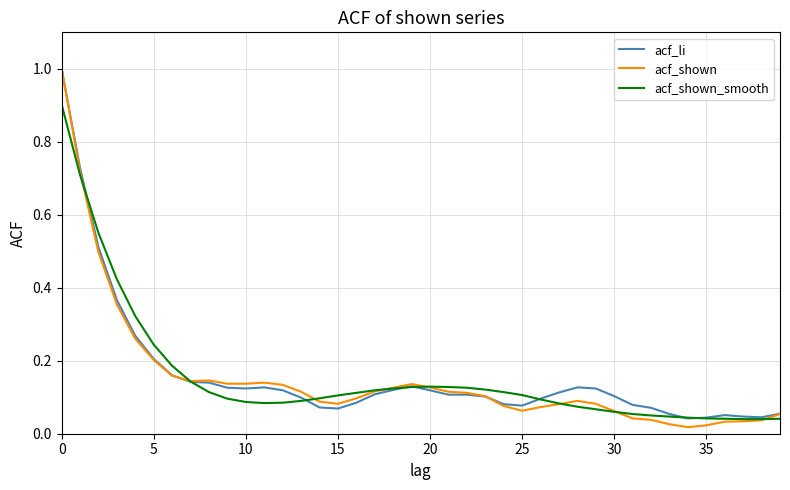

After their last crossing, which series has the higher values: acf_shown_smooth or acf_shown?

acf_shown